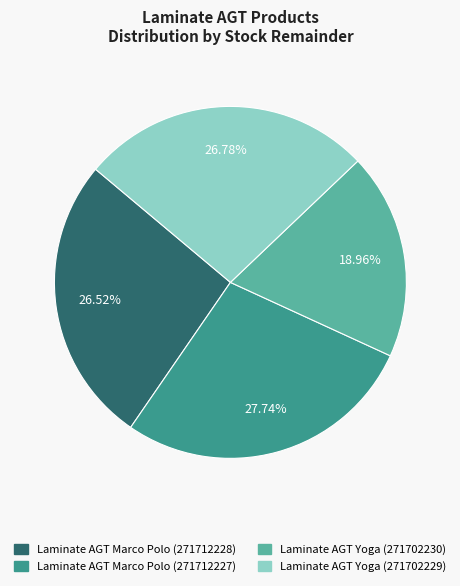

Approximately how many times larger is the value at Laminate AGT Marco Polo (271712227) compared to Laminate AGT Yoga (271702230)?

1.5